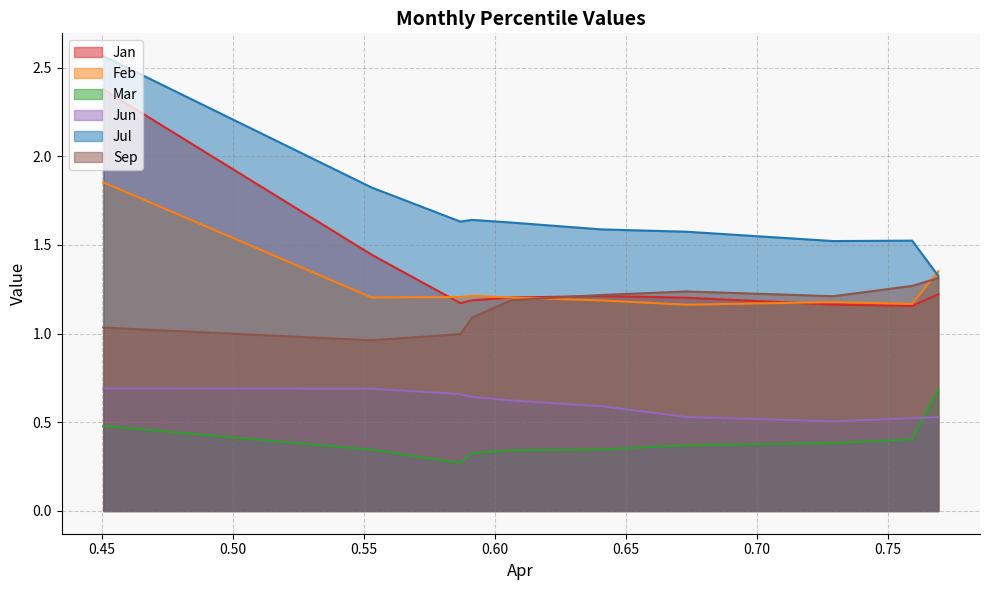

In Mar, how many points are lower than both neighbors (excluding endpoints)?

1